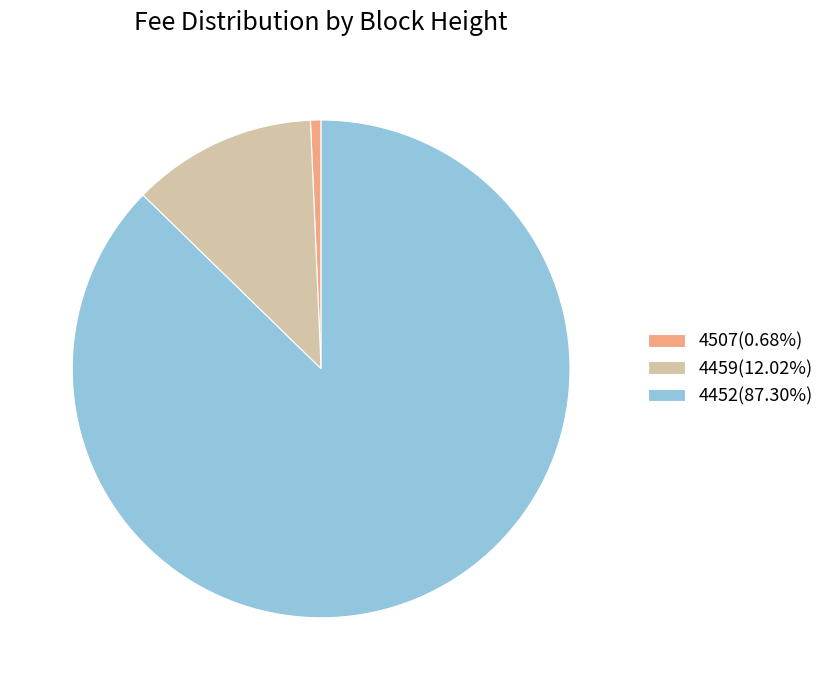

Do 4507 and 4452 together represent more than half of the pie?

Yes